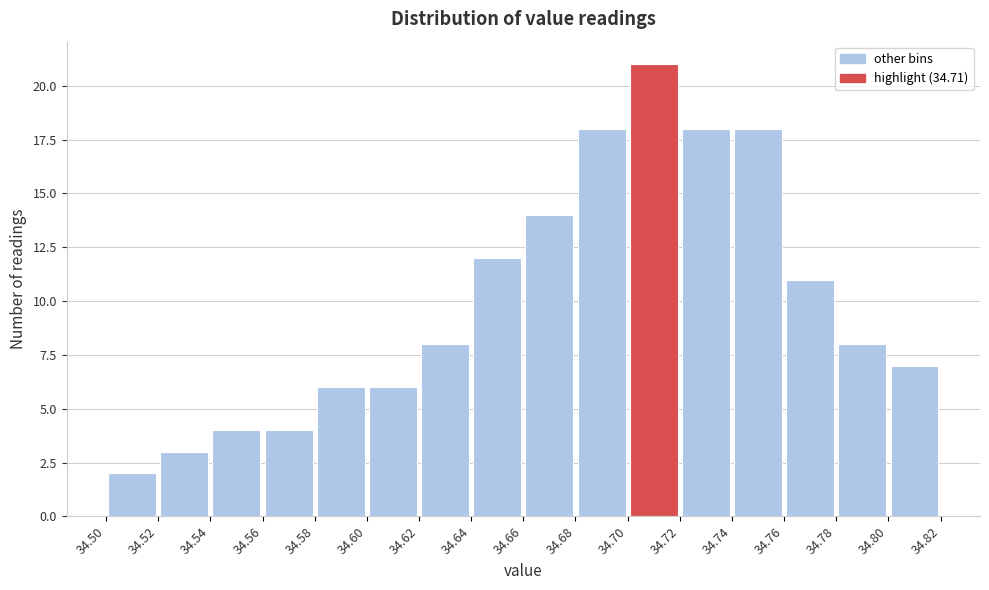

What is the height of the bar covering 34.66 to 34.68 on the x-axis? The values are not printed on the chart, so give them approximately, as read against the axis.

14